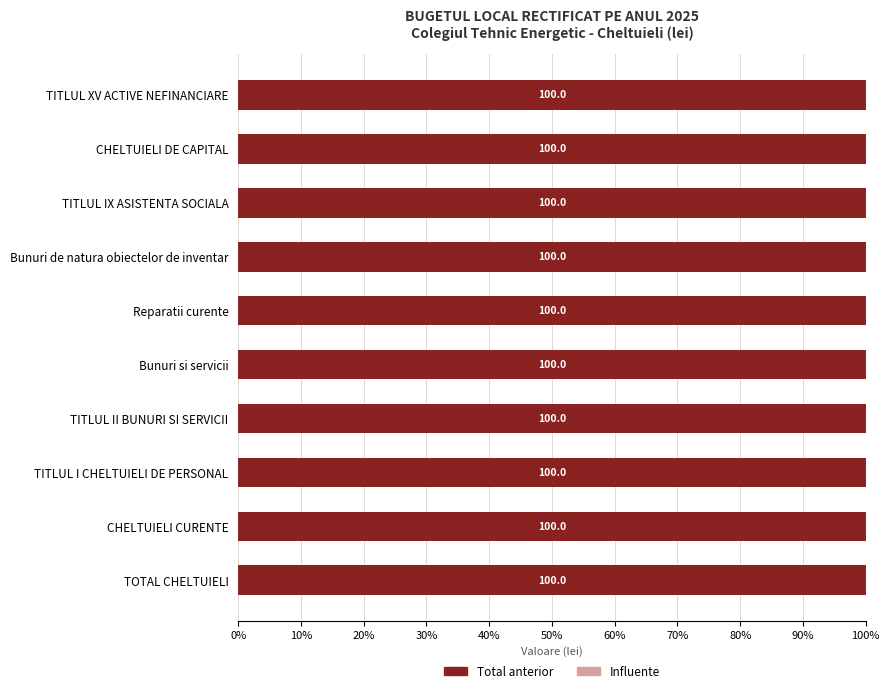

Read the Total anterior value at TITLUL II BUNURI SI SERVICII.

100.0